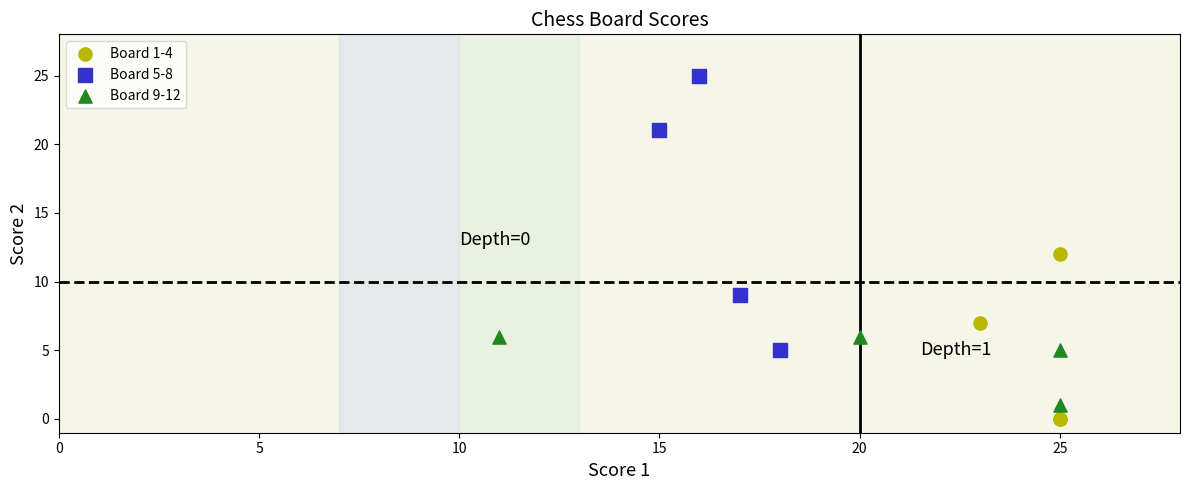

What are all the series names shown in the legend?

Board 1-4, Board 5-8, Board 9-12